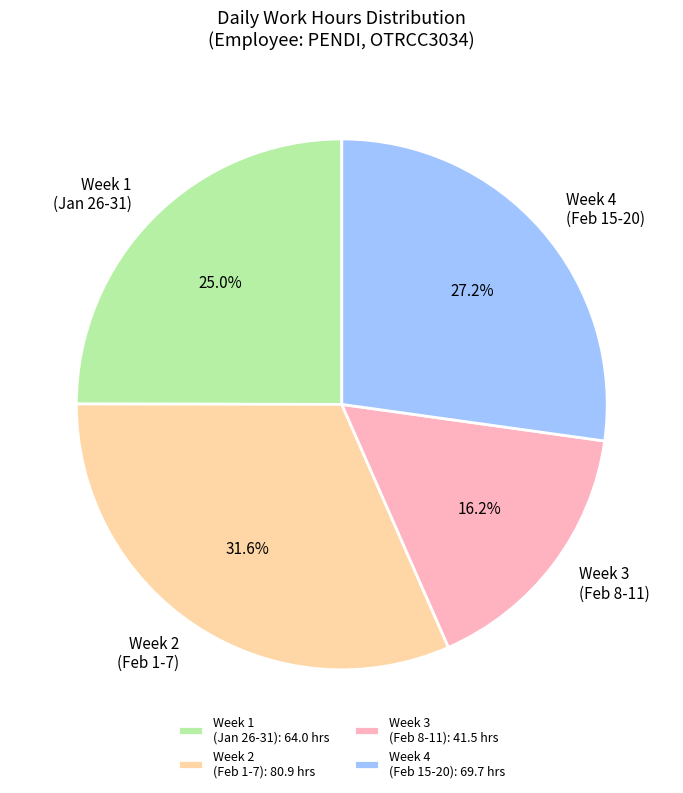

Which has a higher value, Week 3 (Feb 8-11) or Week 4 (Feb 15-20)?

Week 4 (Feb 15-20)